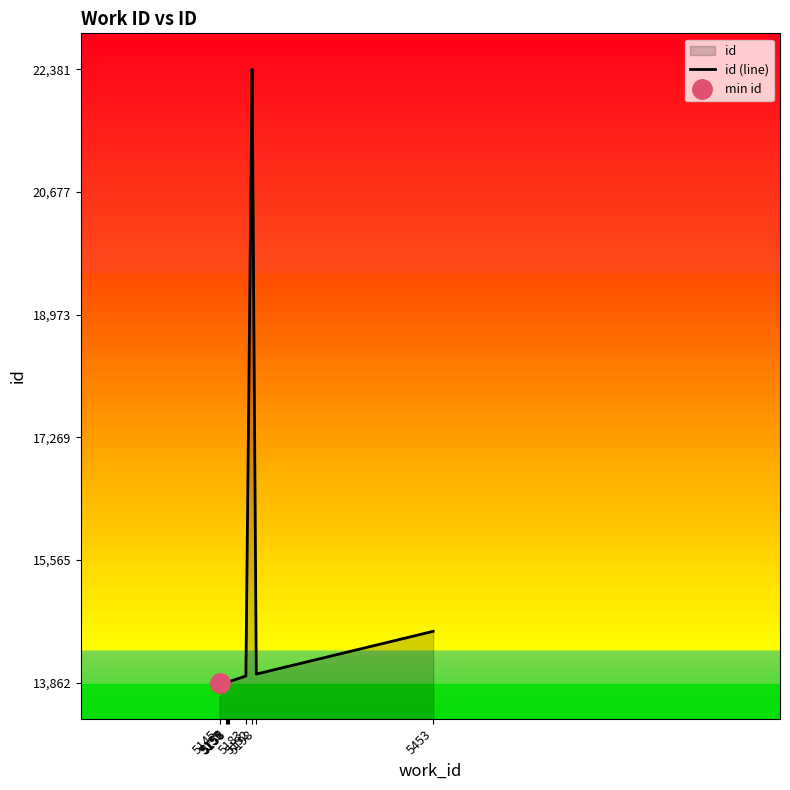

Is it true that the value at 5192 is 34578?

False